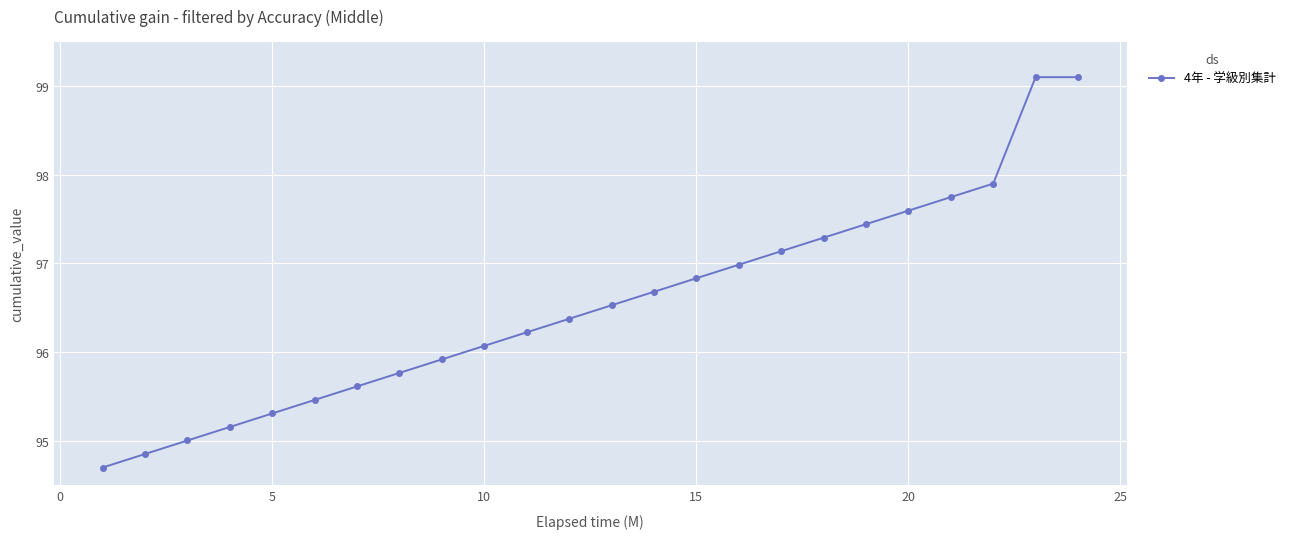

True or false: there are more than 2 points higher than both neighbors.

False